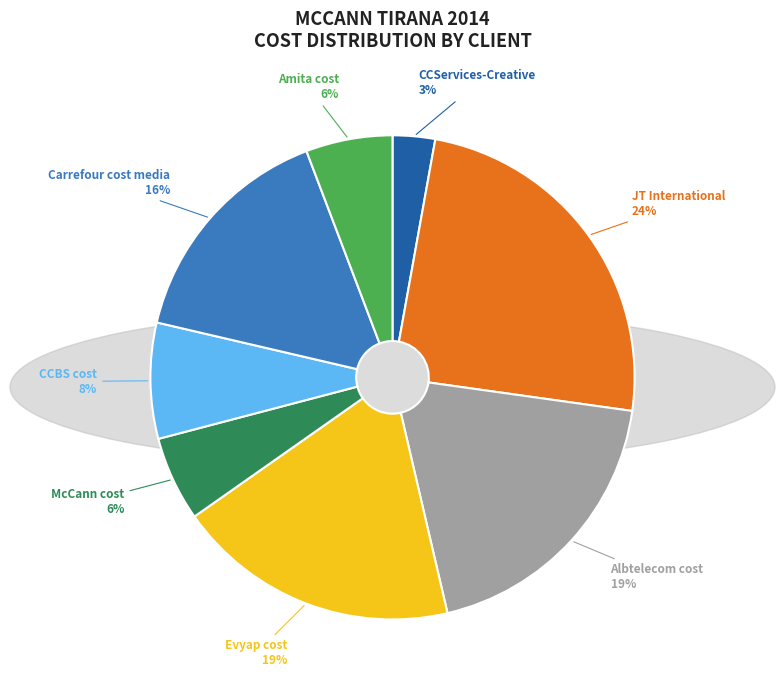

Count the number of slices in the pie.

8